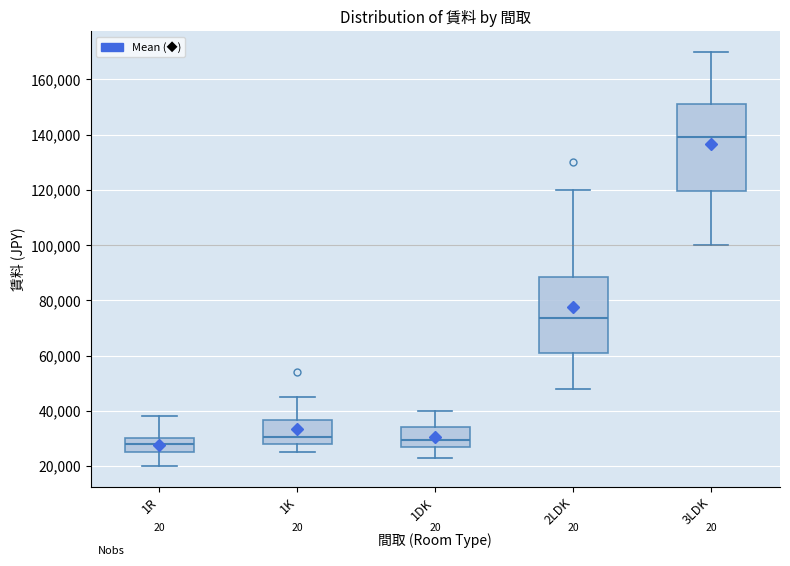

Where does the median line of the box for 3LDK sit on the y-axis? The values are not printed on the chart, so give them approximately, as read against the axis.

140000